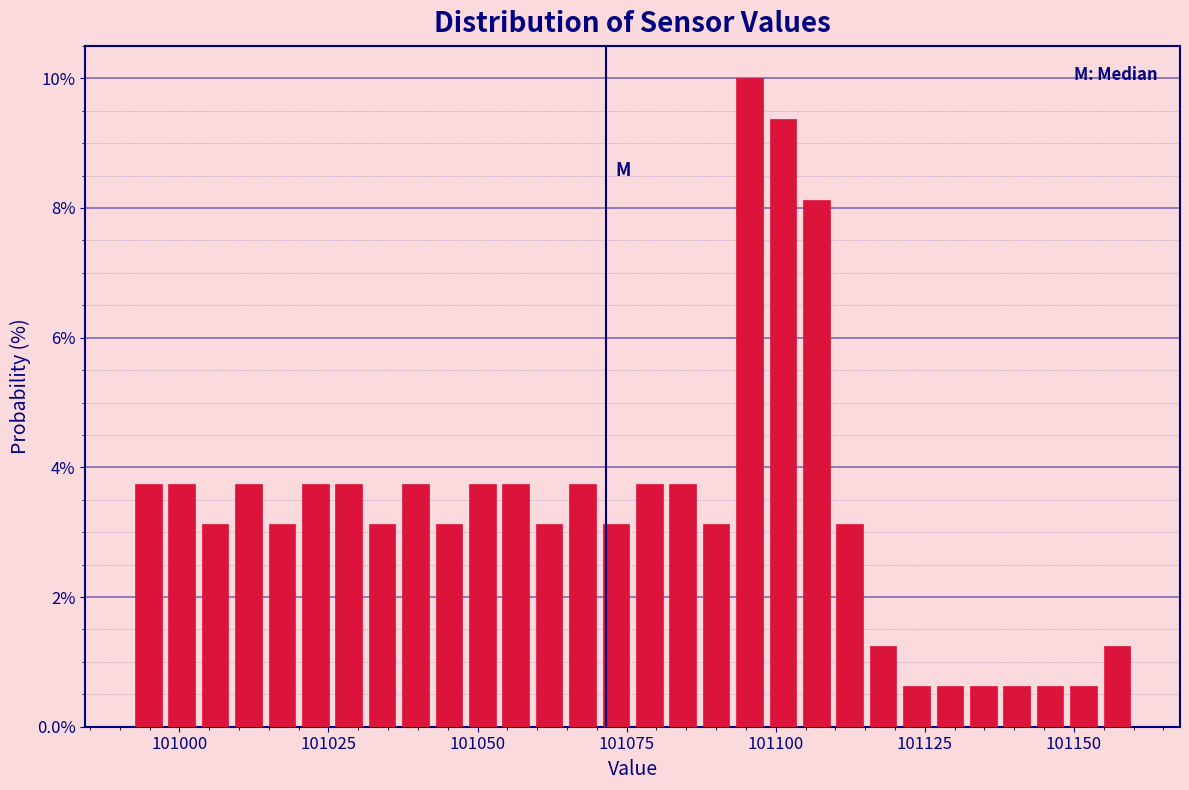

Read against the x-axis, roughly where is the centre of the tallest bar?

101095